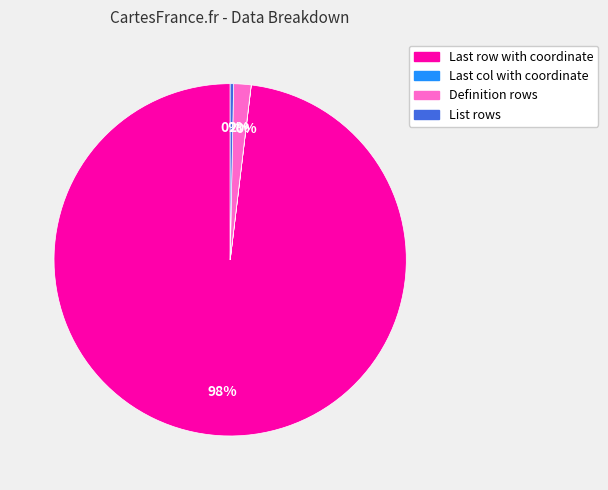

To the nearest percent, what is the difference between the largest and smallest slice percentages?

98%